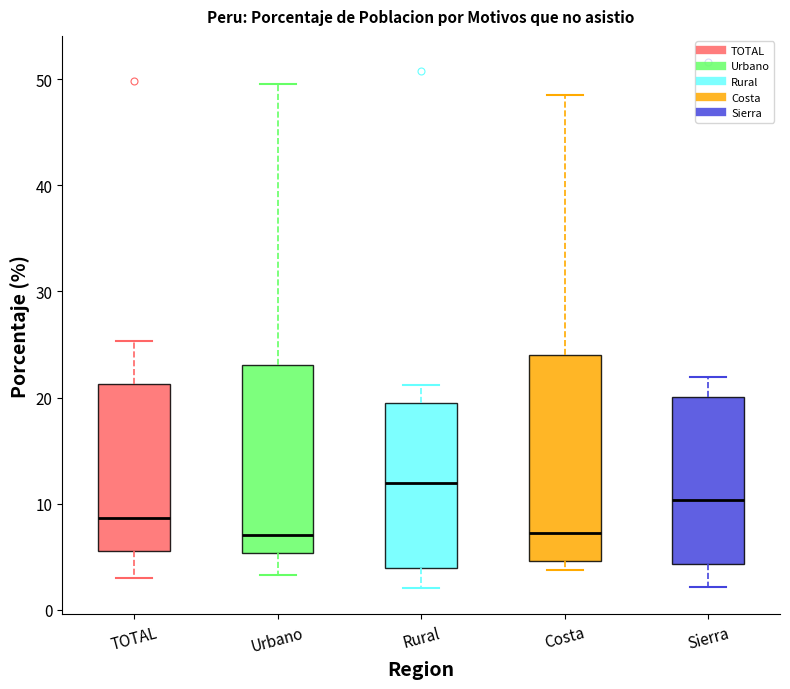

Reading left to right, transcribe this box plot: for each box, give where its median line is, the range the box spans, and where its two whiskers end, as read against the y-axis. The values are not printed on the chart, so give them approximately, as read against the axis.

TOTAL: median 9, box 5 to 21, whiskers 3 to 25
Urbano: median 7, box 5 to 23, whiskers 3 to 50
Rural: median 12, box 4 to 20, whiskers 2 to 21
Costa: median 7, box 5 to 24, whiskers 4 to 48
Sierra: median 10, box 4 to 20, whiskers 2 to 22